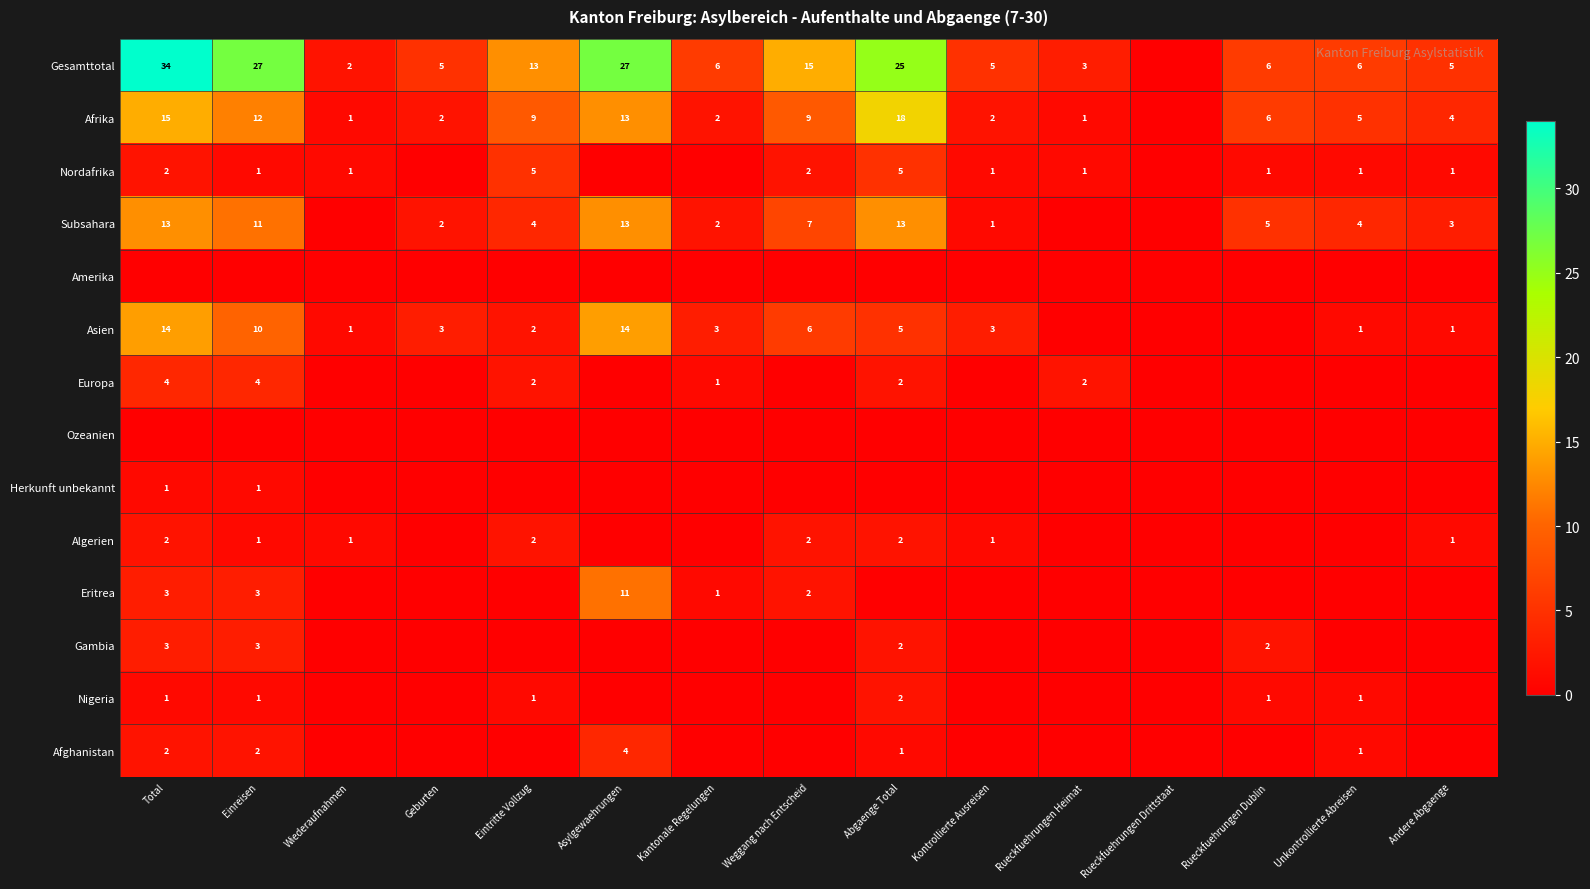

What is the maximum value shown in the chart?

34